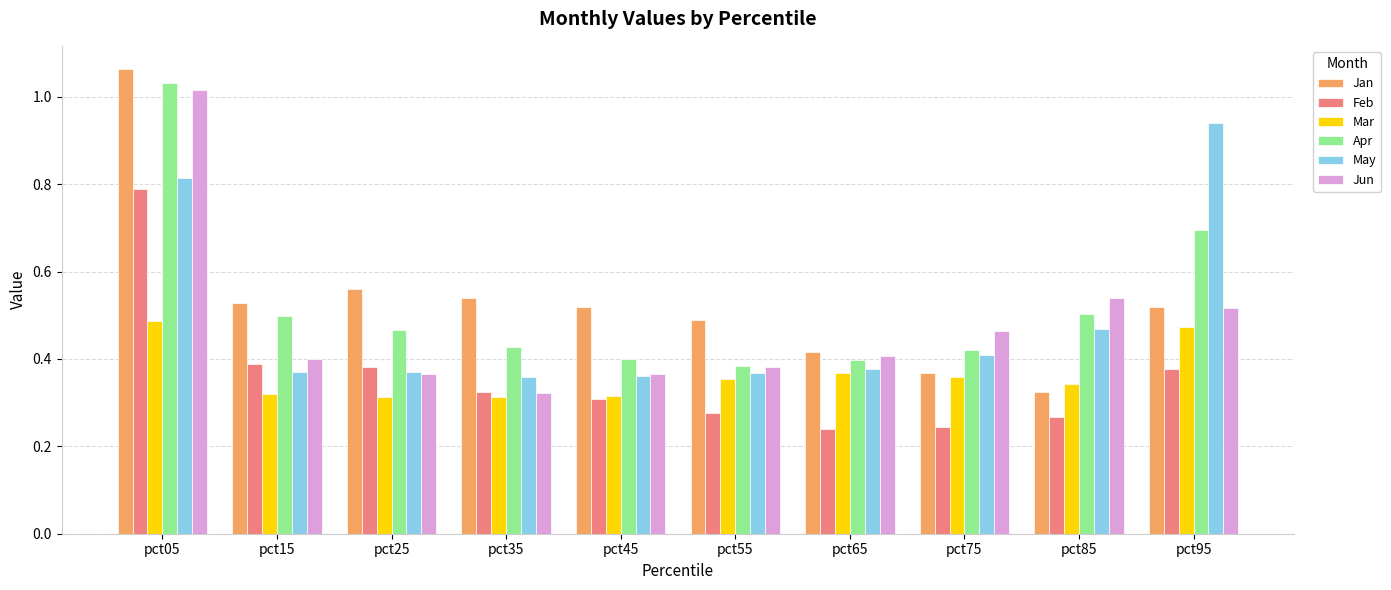

At which label does Jan reach its peak?

pct05